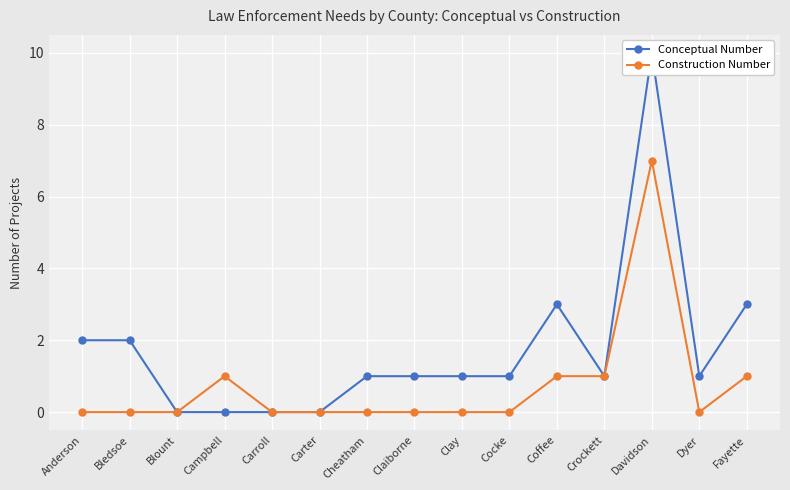

At which category does Construction Number reach its first local valley?

Dyer